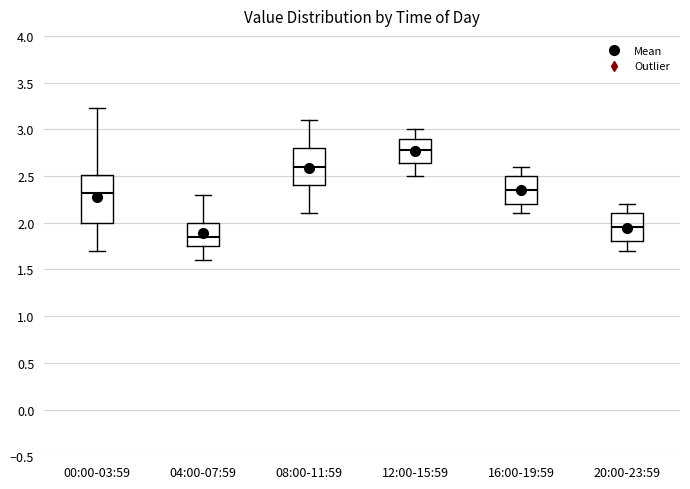

Where does the median line of the box for 12:00-15:59 sit on the y-axis? The values are not printed on the chart, so give them approximately, as read against the axis.

2.80